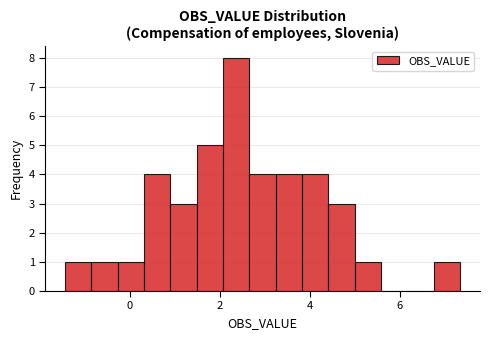

Around what value on the x-axis is the tallest bar? Give the approximate position of its centre, as read against the axis.

2.4